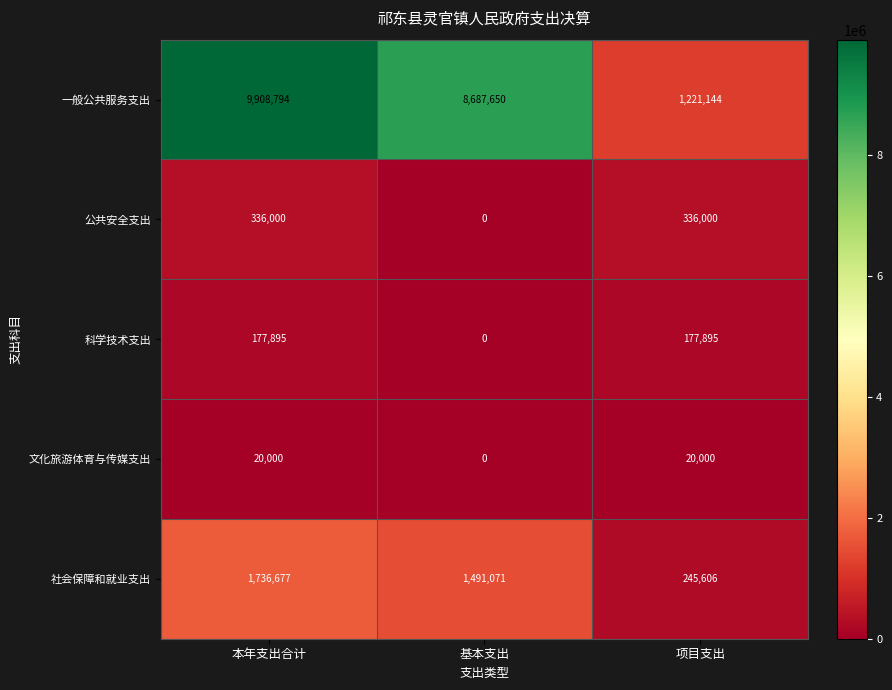

What is the difference between the maximum and minimum values in the 社会保障和就业支出 series?

1491071